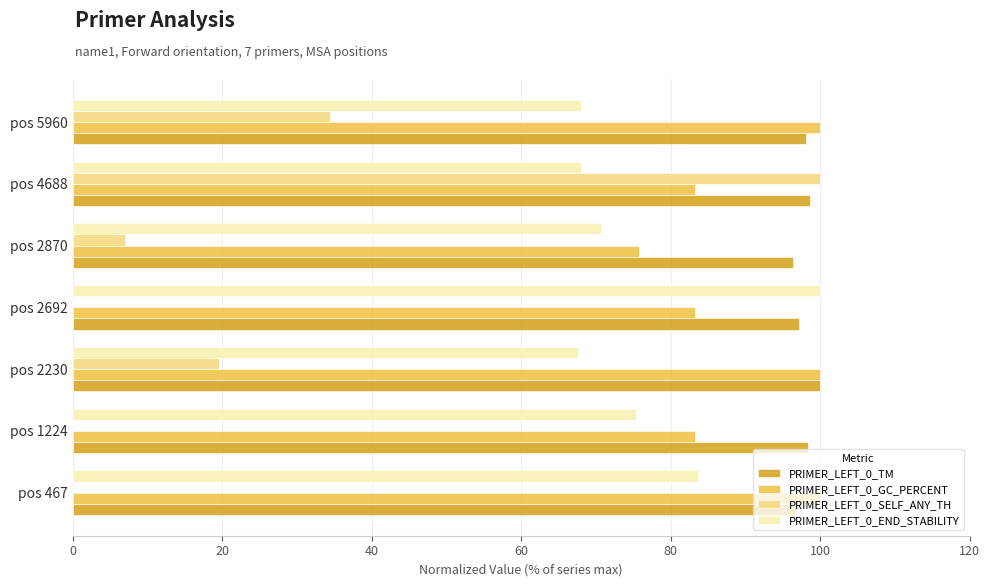

What is the sum of the PRIMER_LEFT_0_SELF_ANY_TH values at pos 1224 and pos 2870?

7.0